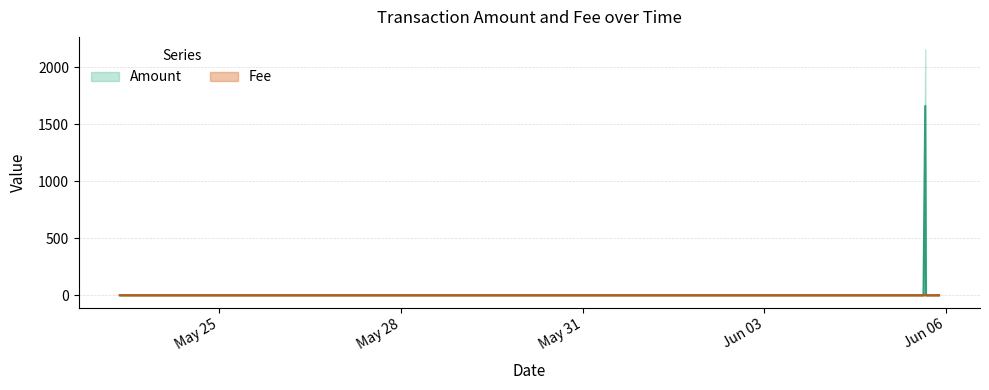

Reading left to right, list all the values displayed in this chart.

Amount: 0.0	0.0	0.0	0.0	0.0	1660.5	0.0	0.0
Fee: 0.0	0.0	0.0	0.0	0.0	2.0	0.0	0.0